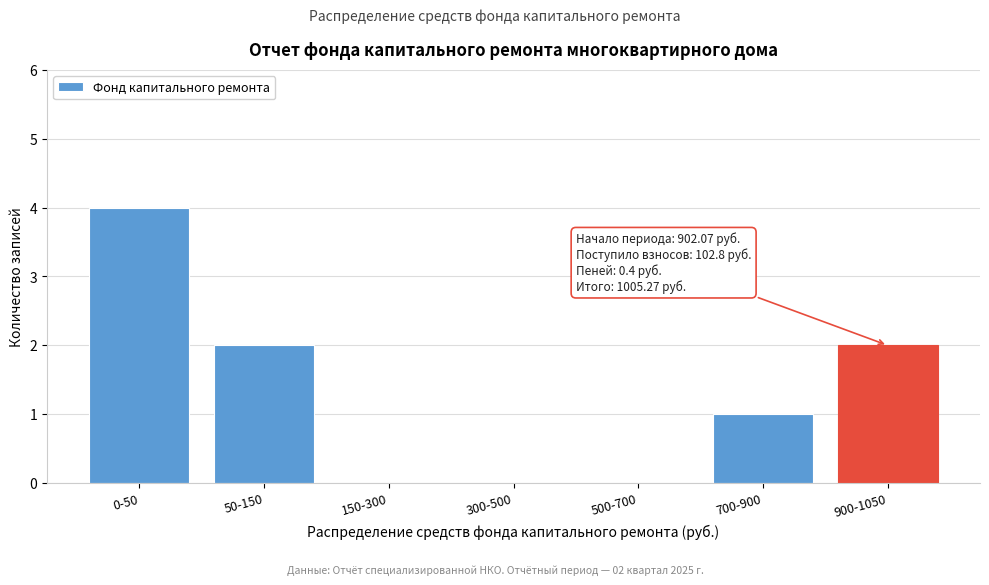

Reading left to right, transcribe all the data shown in this chart.

0-50=4	50-150=2	150-300=0	300-500=0	500-700=0	700-900=1	900-1050=2